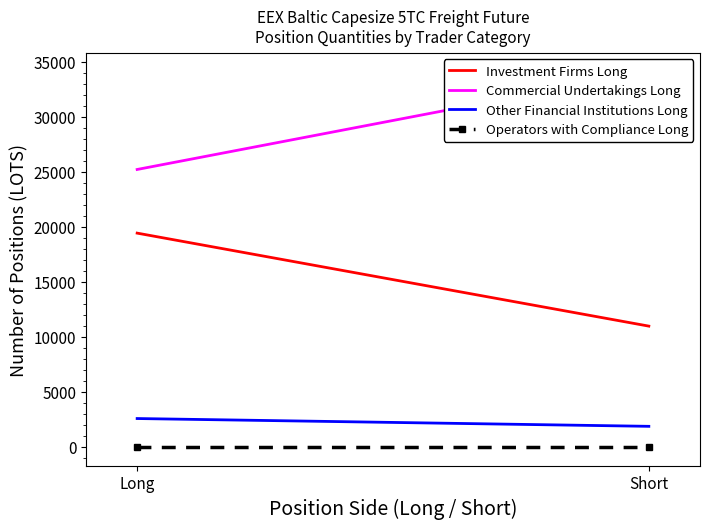

What is the sum of the Investment Firms Long values at Short and Long?

30392.0